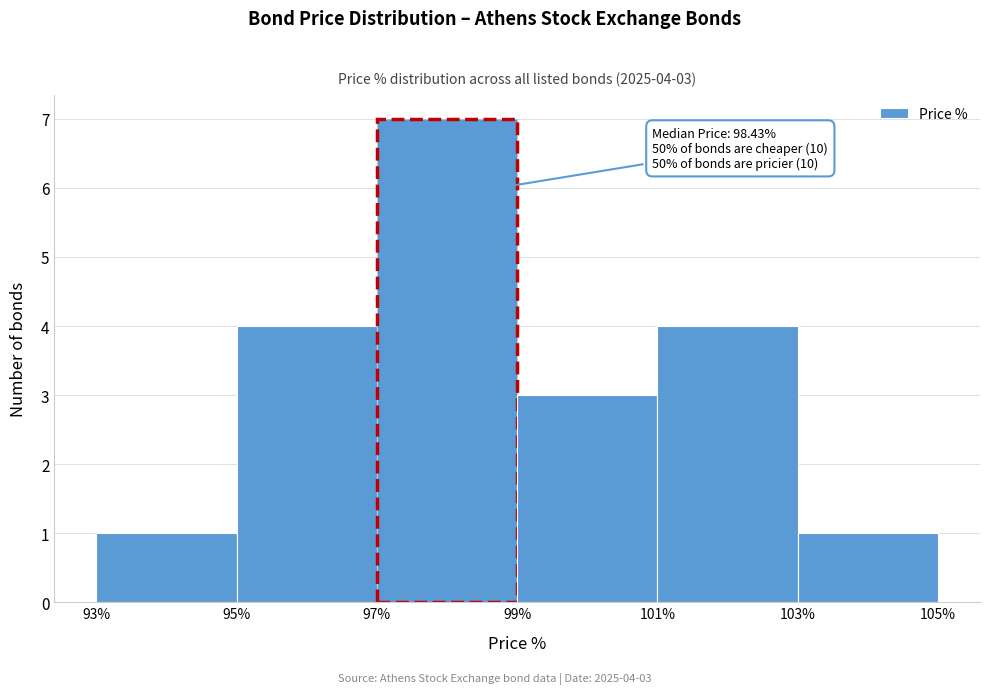

Over which range of the x-axis is the bar tallest?

97% to 99%